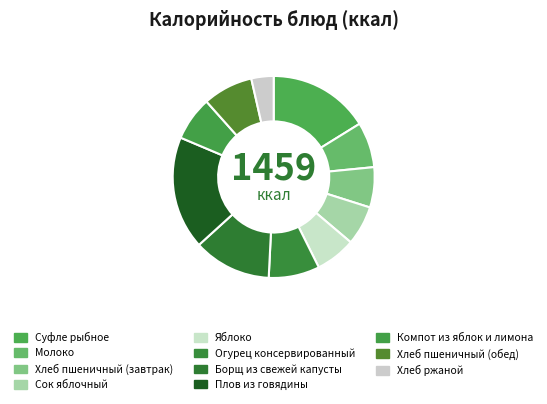

What is the largest slice in the pie chart?

Плов из говядины